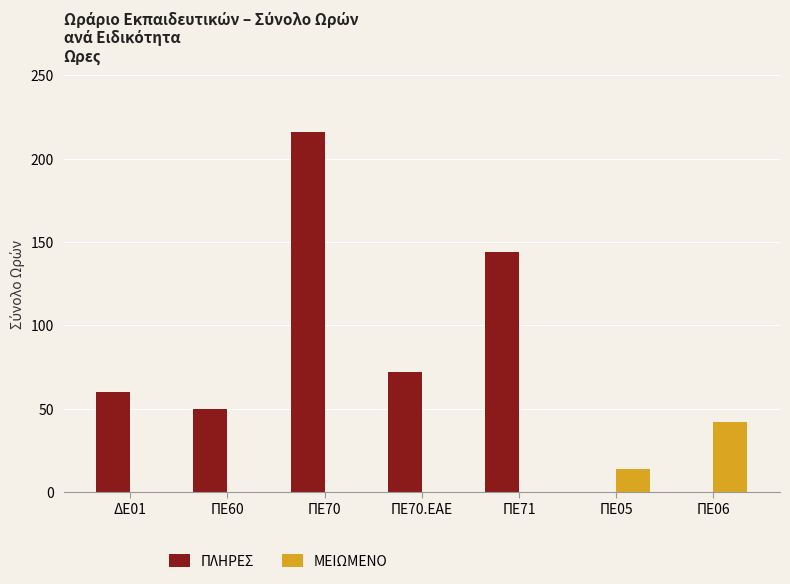

Reading left to right, extract all data points from this chart.

ΠΛΗΡΕΣ: ΔΕ01=60	ΠΕ60=50	ΠΕ70=216	ΠΕ70.ΕΑΕ=72	ΠΕ71=144	ΠΕ05=0	ΠΕ06=0
ΜΕΙΩΜΕΝΟ: ΔΕ01=0	ΠΕ60=0	ΠΕ70=0	ΠΕ70.ΕΑΕ=0	ΠΕ71=0	ΠΕ05=14	ΠΕ06=42